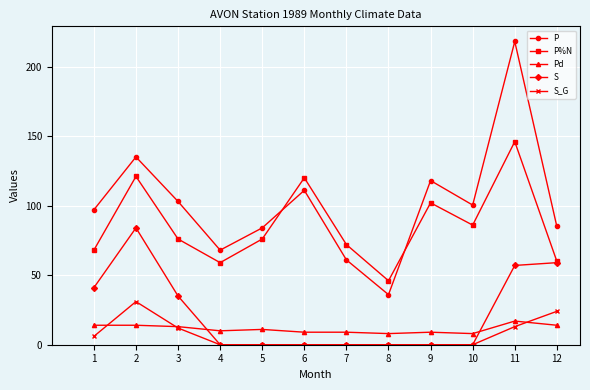

What value does the P series have at 3?

103.0